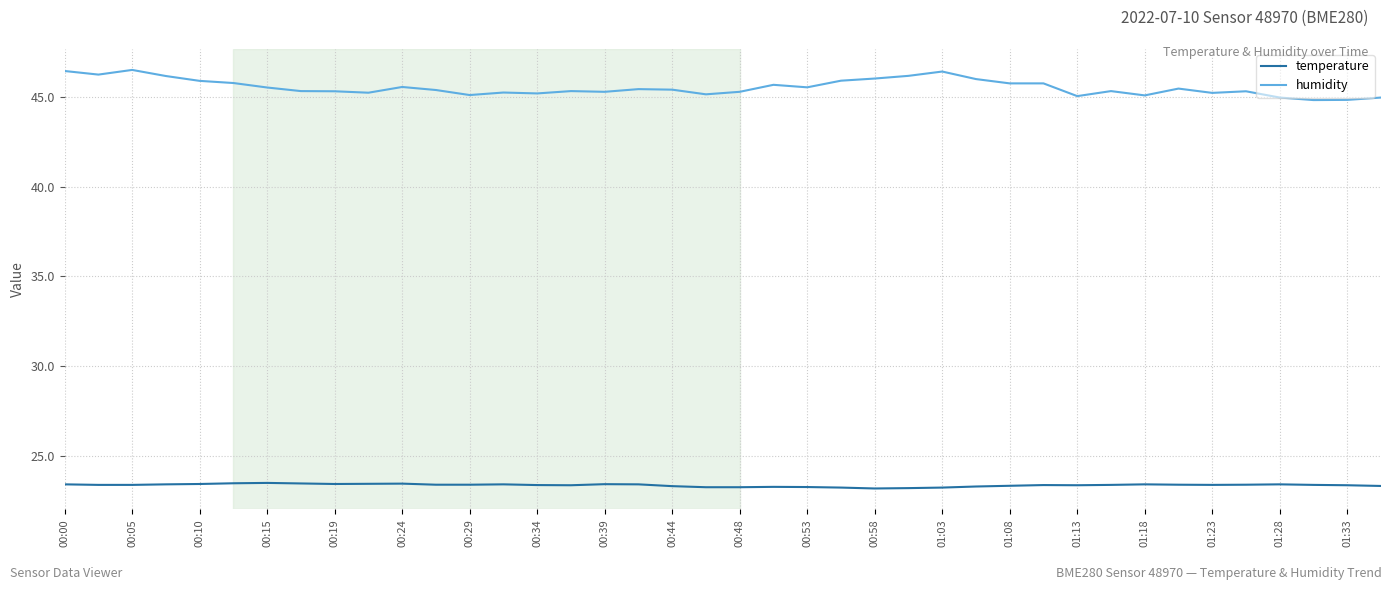

True or false: humidity and temperature cross at least once.

False